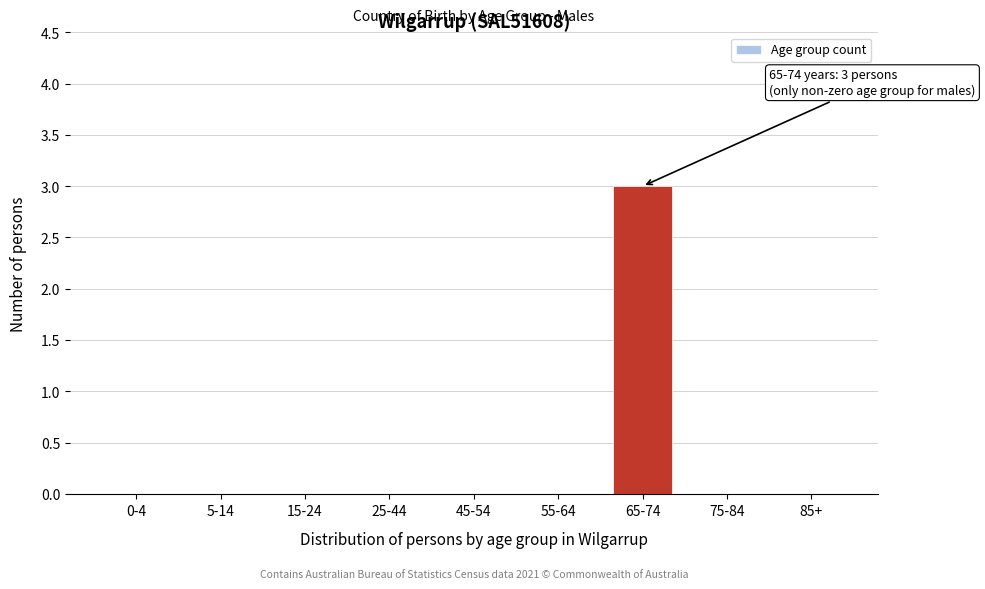

Reading left to right, list all the values displayed in this chart.

0-4=0	5-14=0	15-24=0	25-44=0	45-54=0	55-64=0	65-74=3	75-84=0	85+=0